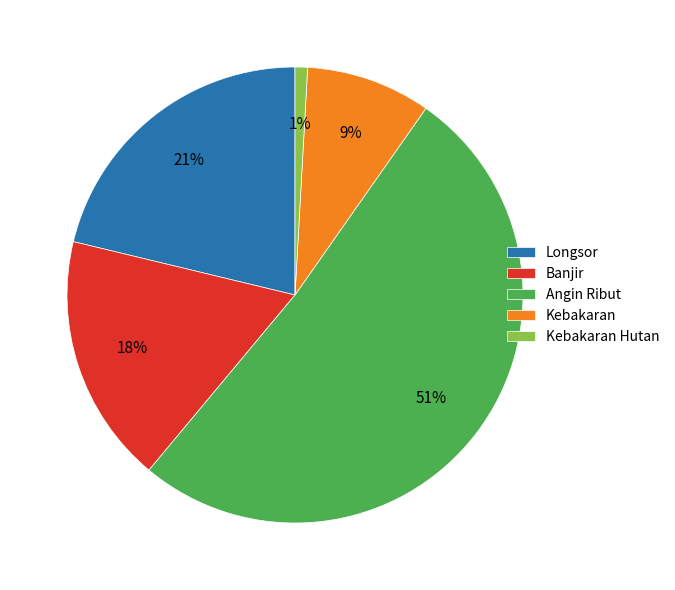

Count the number of slices in the pie.

5